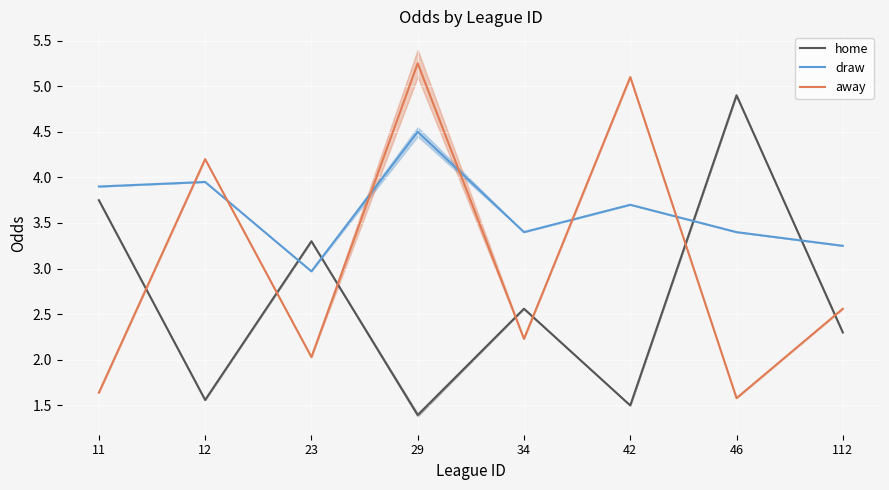

The value of draw at 23 is 1.6. True or false?

False